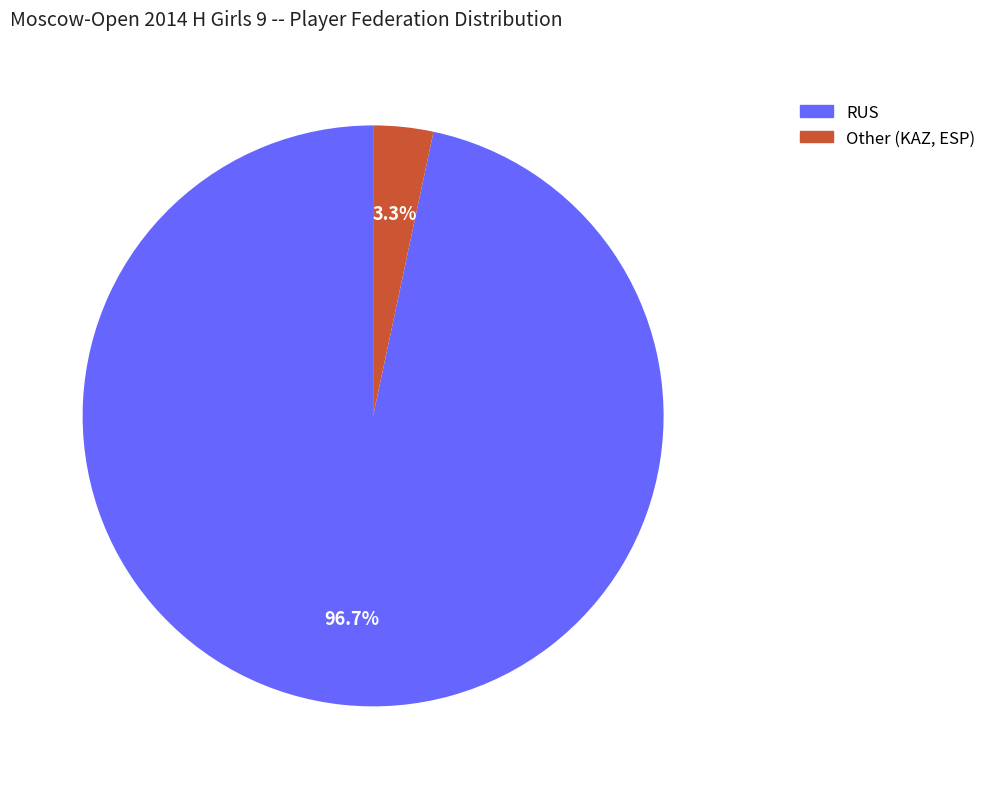

What percentage do RUS and Other together represent?

100.0%